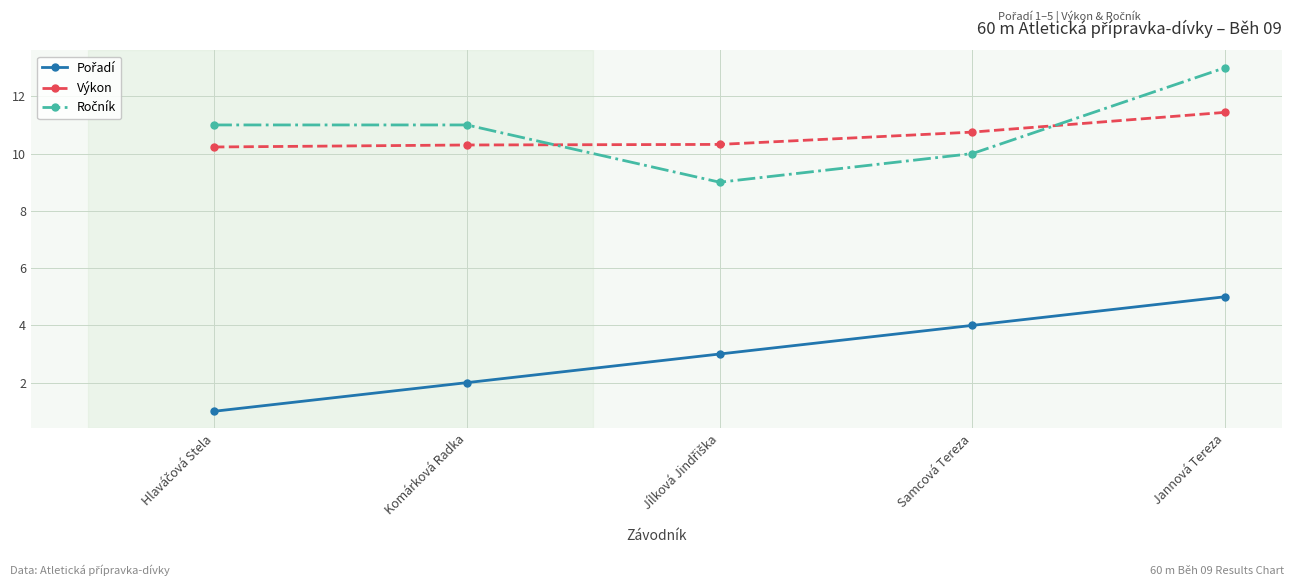

Which category has the highest value across all series?

Jannová Tereza